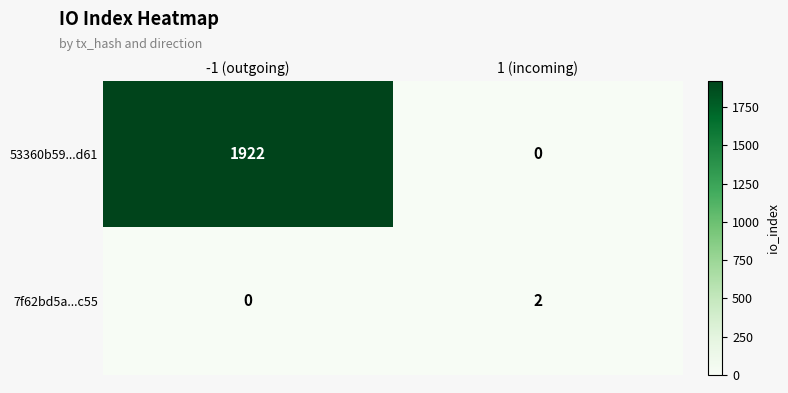

What is the difference between the maximum and minimum values in the 53360b59...d61 series?

1922